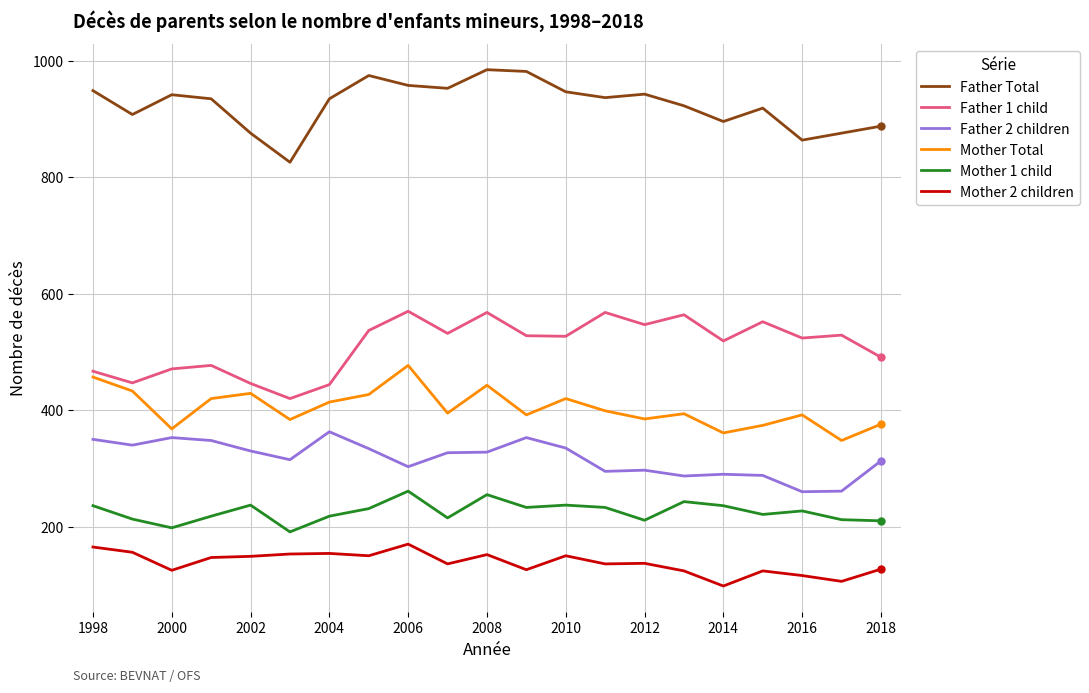

True or false: Mother Total and Mother 1 child intersect in this chart.

False